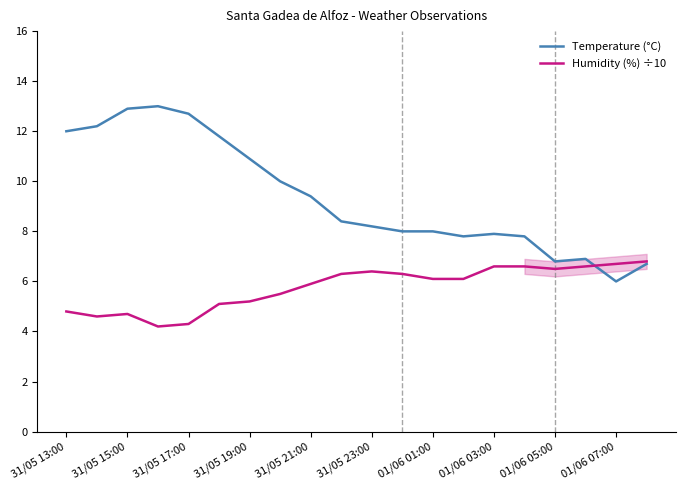

List the series in order of their overall mean, highest first.

Temperature (°C), Humidity (%) ÷10